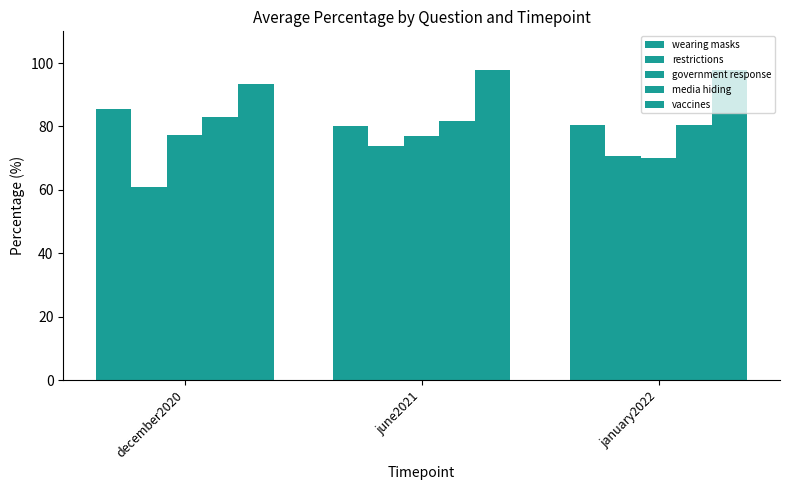

How many groups of bars are there?

3